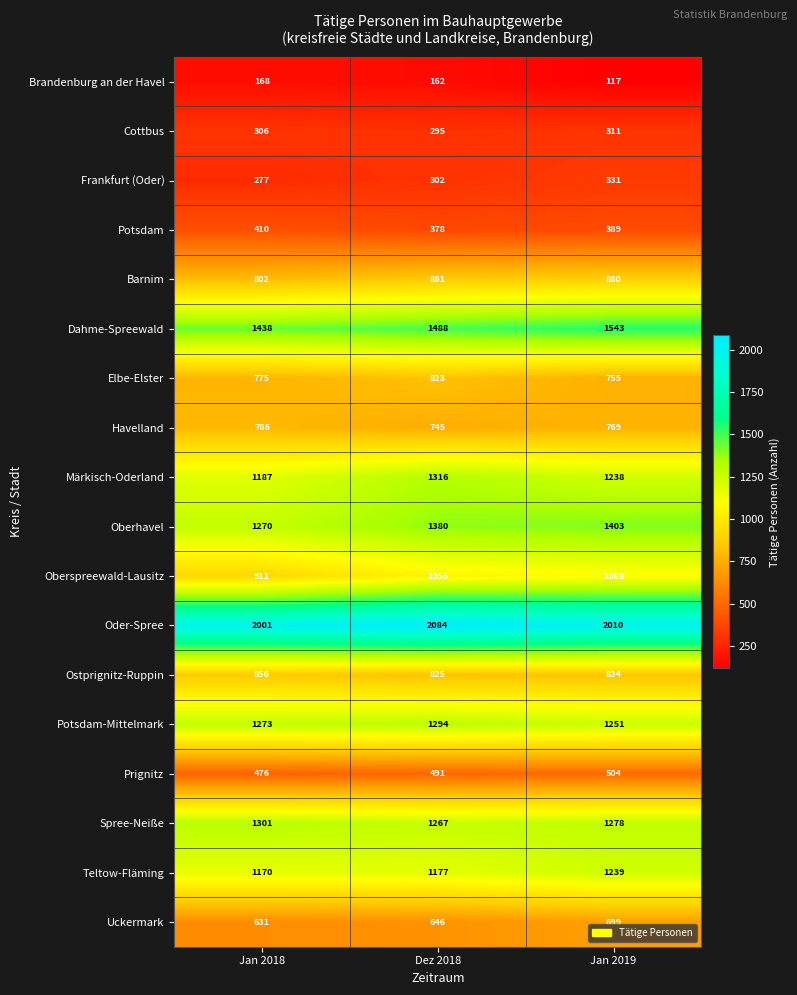

At which category is the sum across all series the highest?

Jan 2019